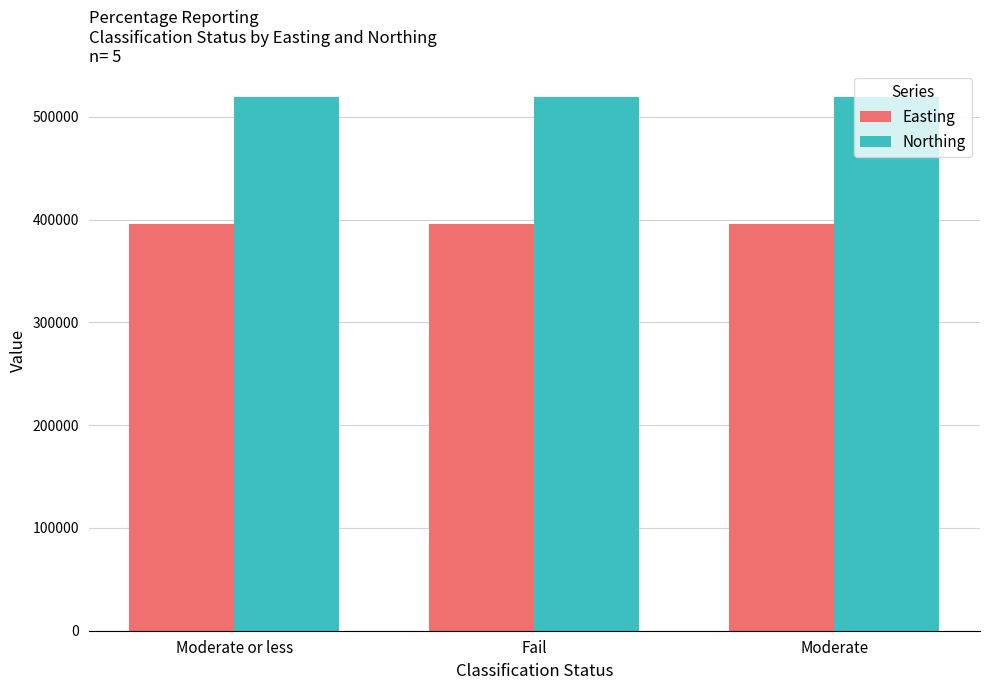

Rank the series at Fail from lowest to highest value.

Easting, Northing